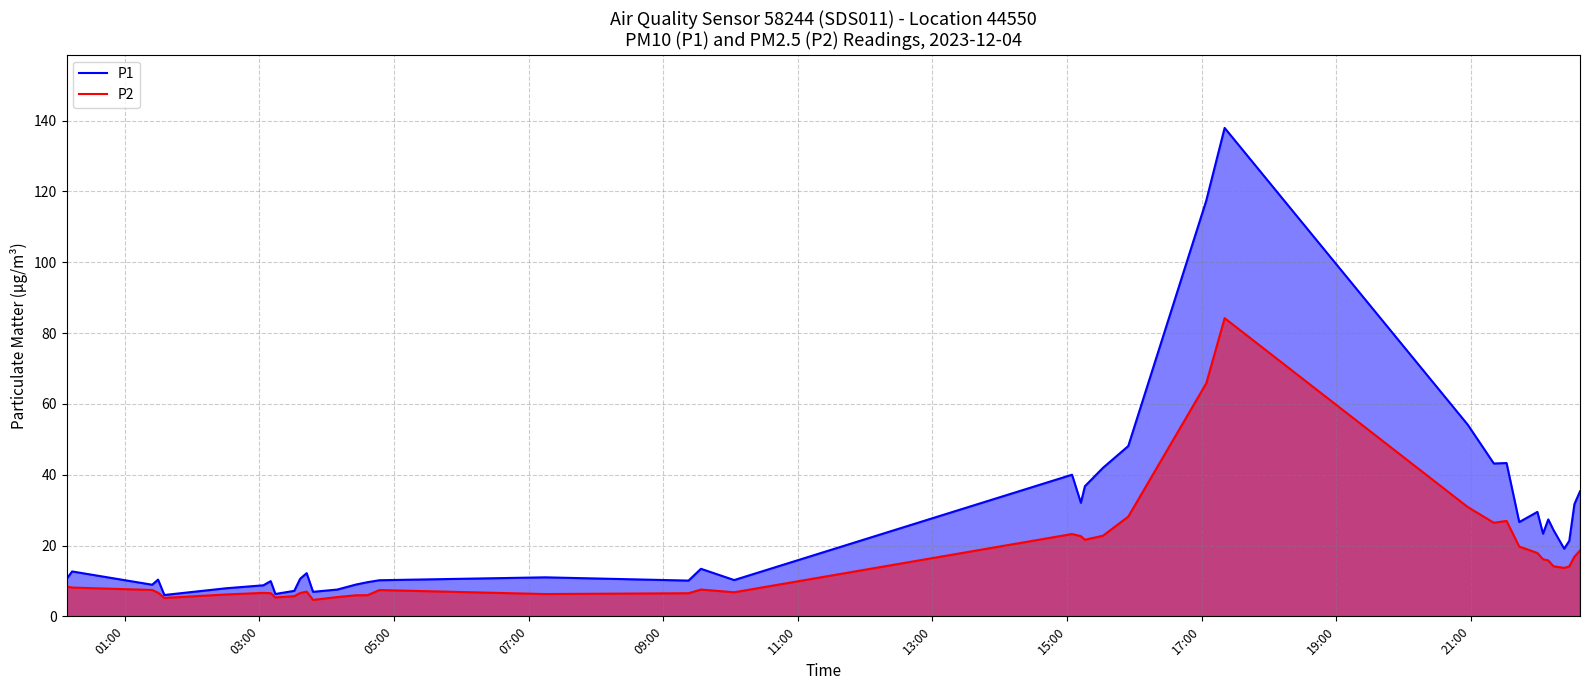

Which series has the widest spread of values?

P1